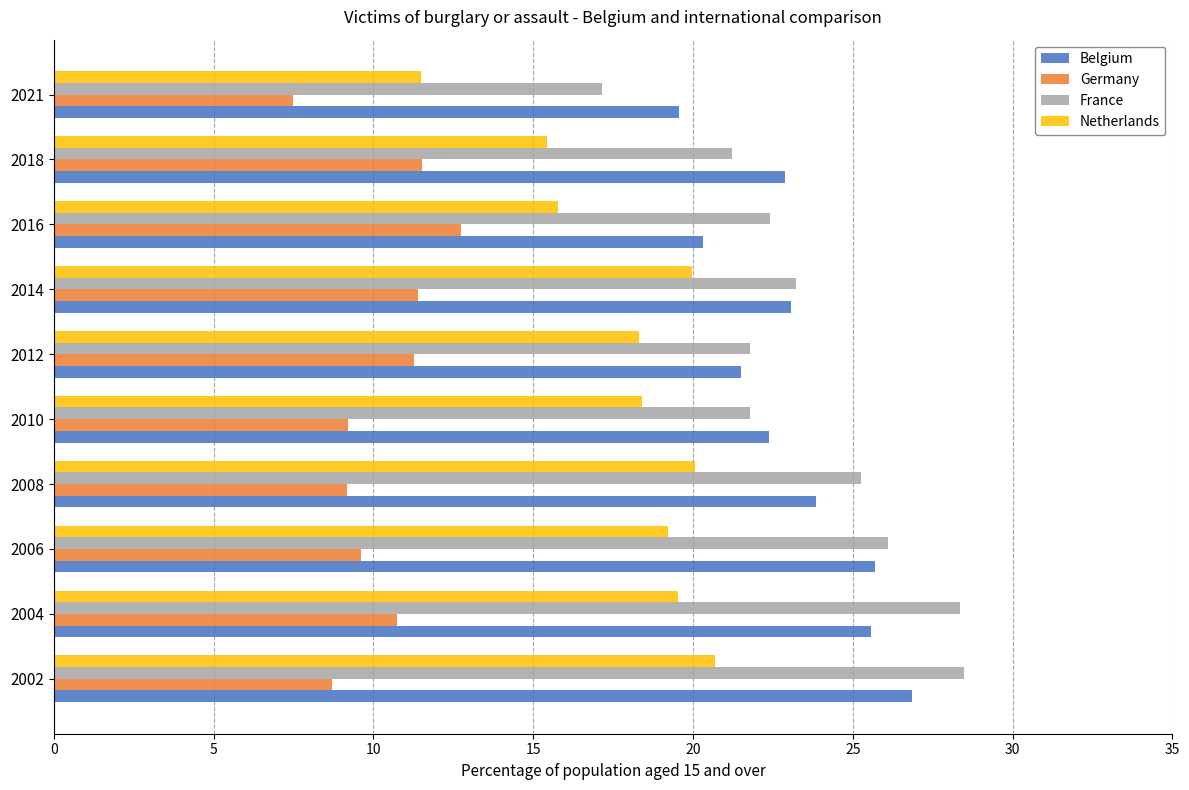

Rank the series at 2002 from lowest to highest value.

Germany, Netherlands, Belgium, France